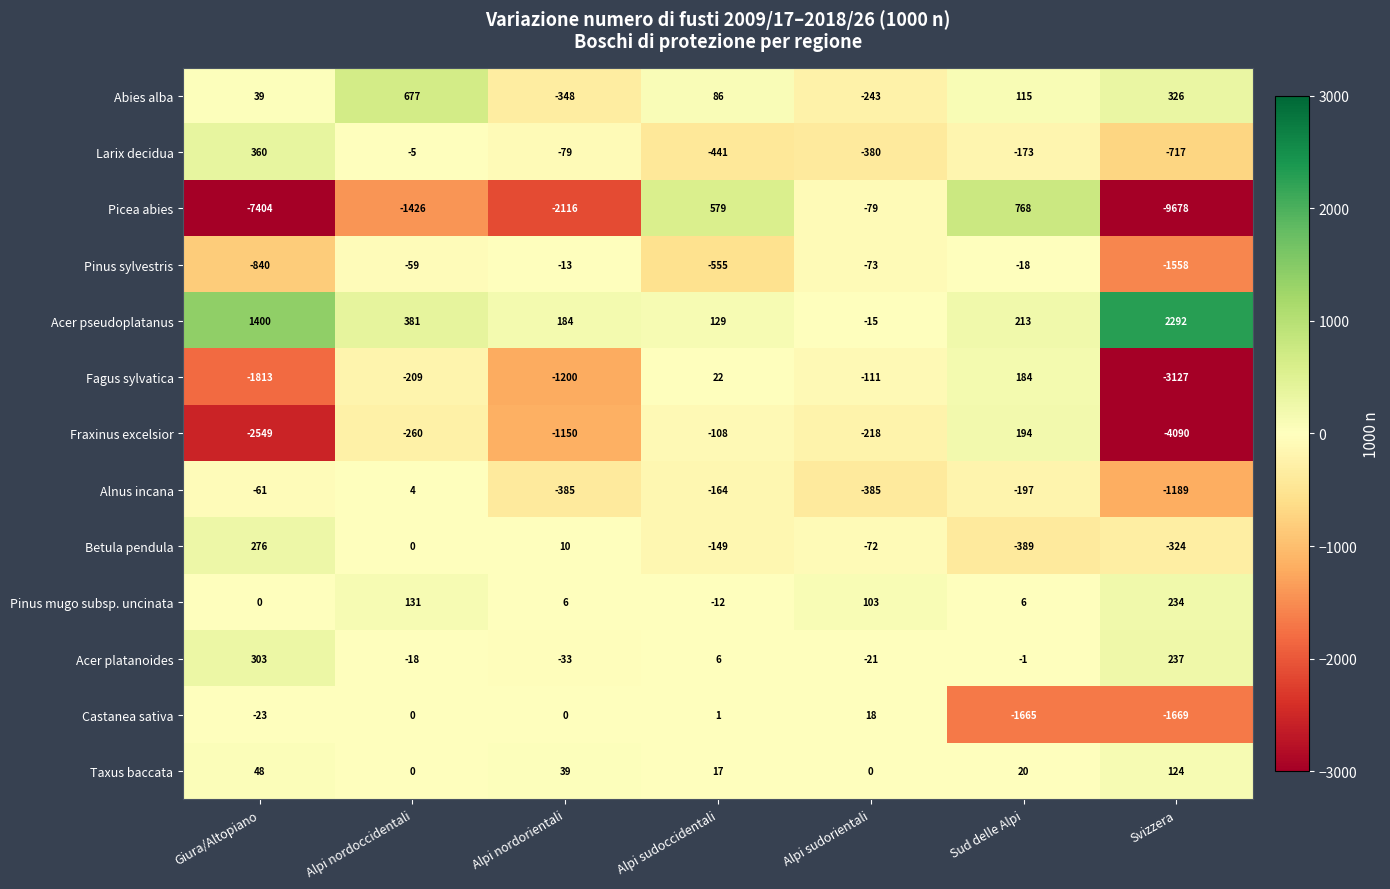

What is the sum of all Pinus sylvestris values?

-3116